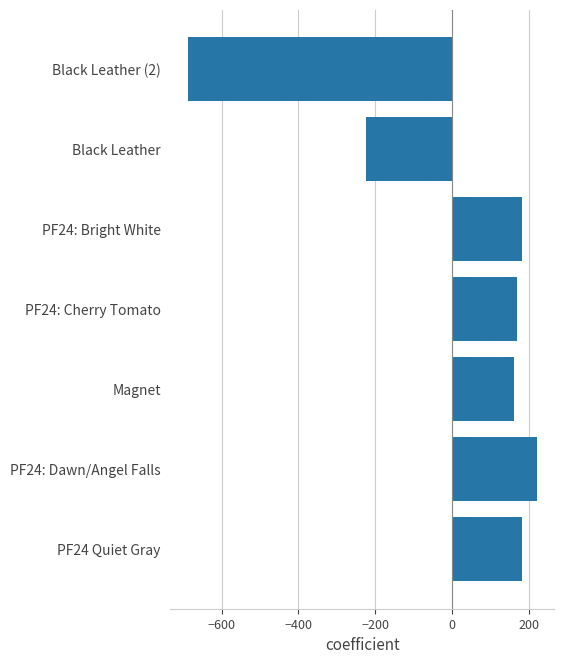

What is the difference between the second highest and second lowest values?

407.0